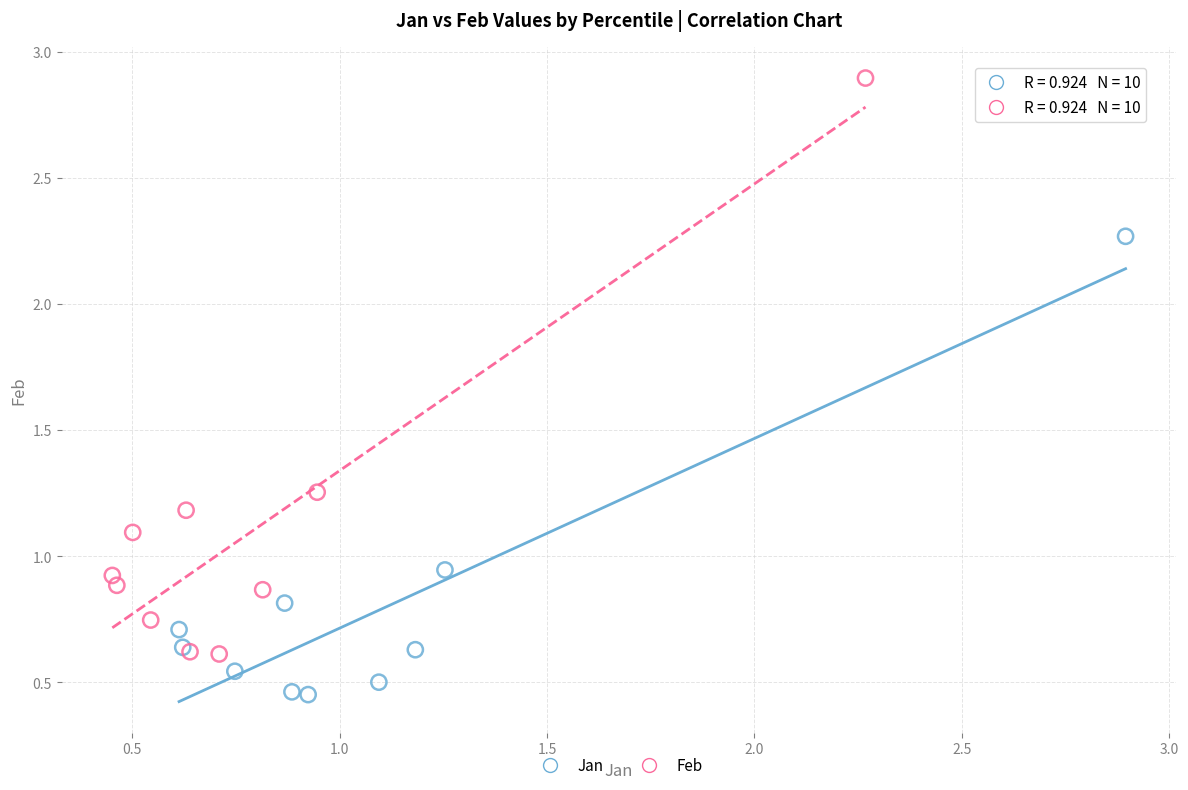

Which series has the largest Y range (max minus min)?

Feb